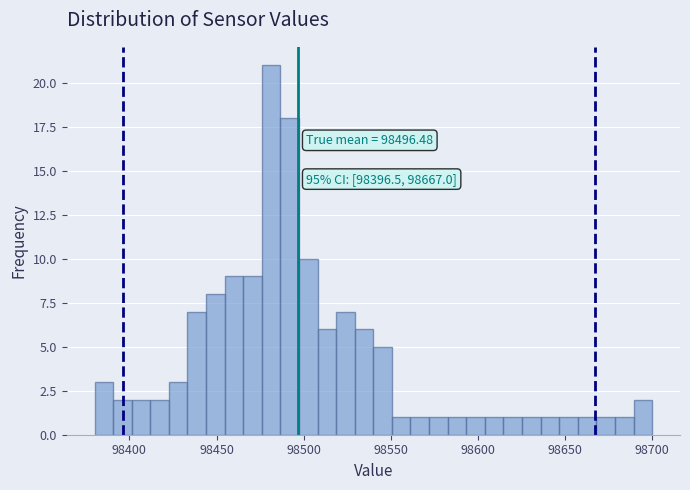

Read against the x-axis, roughly where is the centre of the tallest bar?

98480